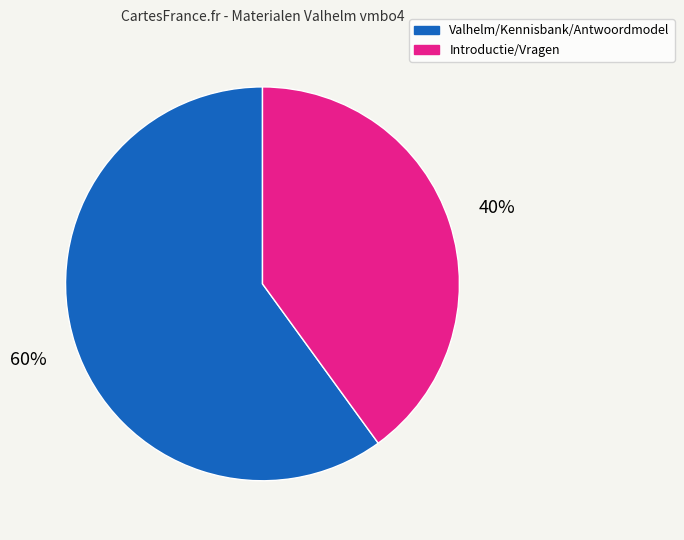

Combined, do Introductie/Vragen and Valhelm/Kennisbank/Antwoordmodel account for over 50%?

Yes